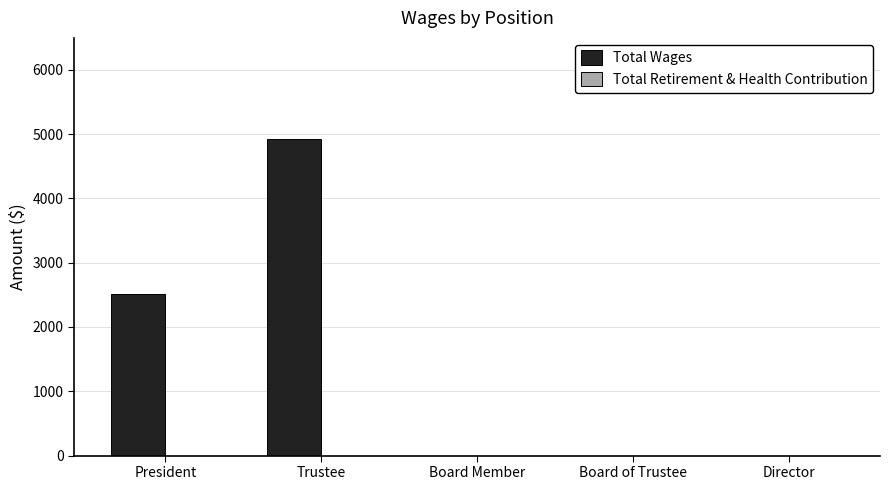

True or false: the data shows 0 at Director.

True